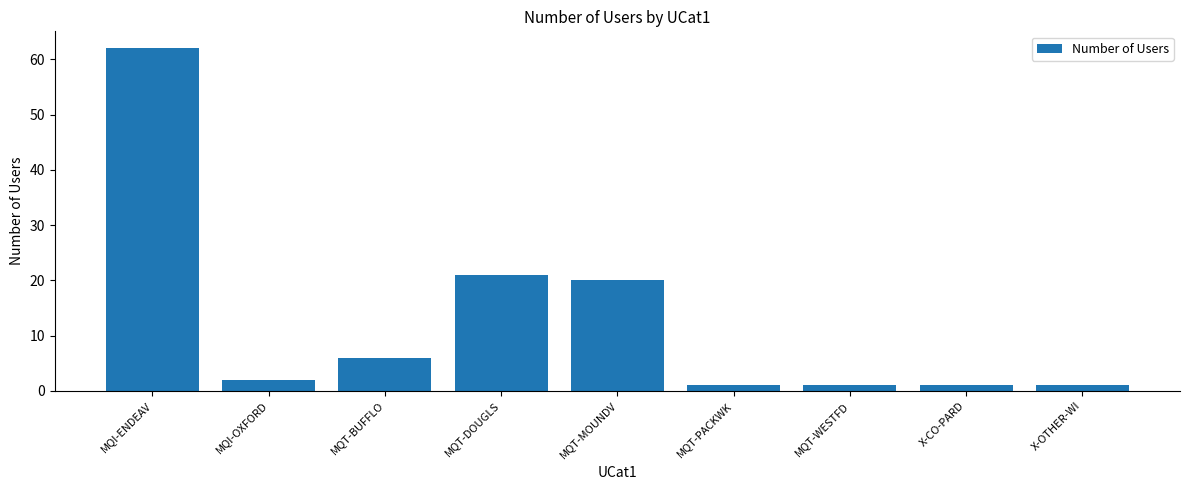

Reading left to right, what are all the values shown in this chart?

62	2	6	21	20	1	1	1	1